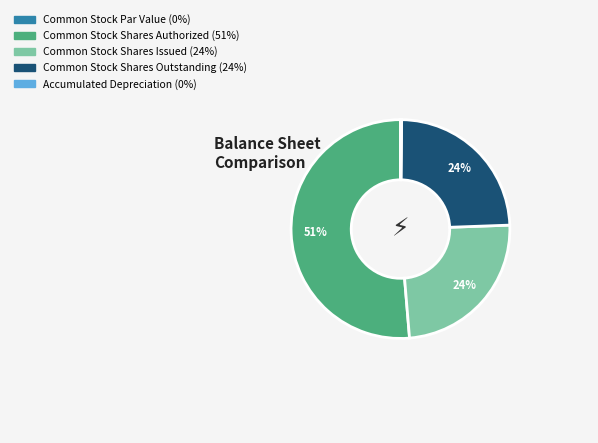

Combined, do Common Stock Shares Outstanding and Common Stock Shares Issued account for over 50%?

No